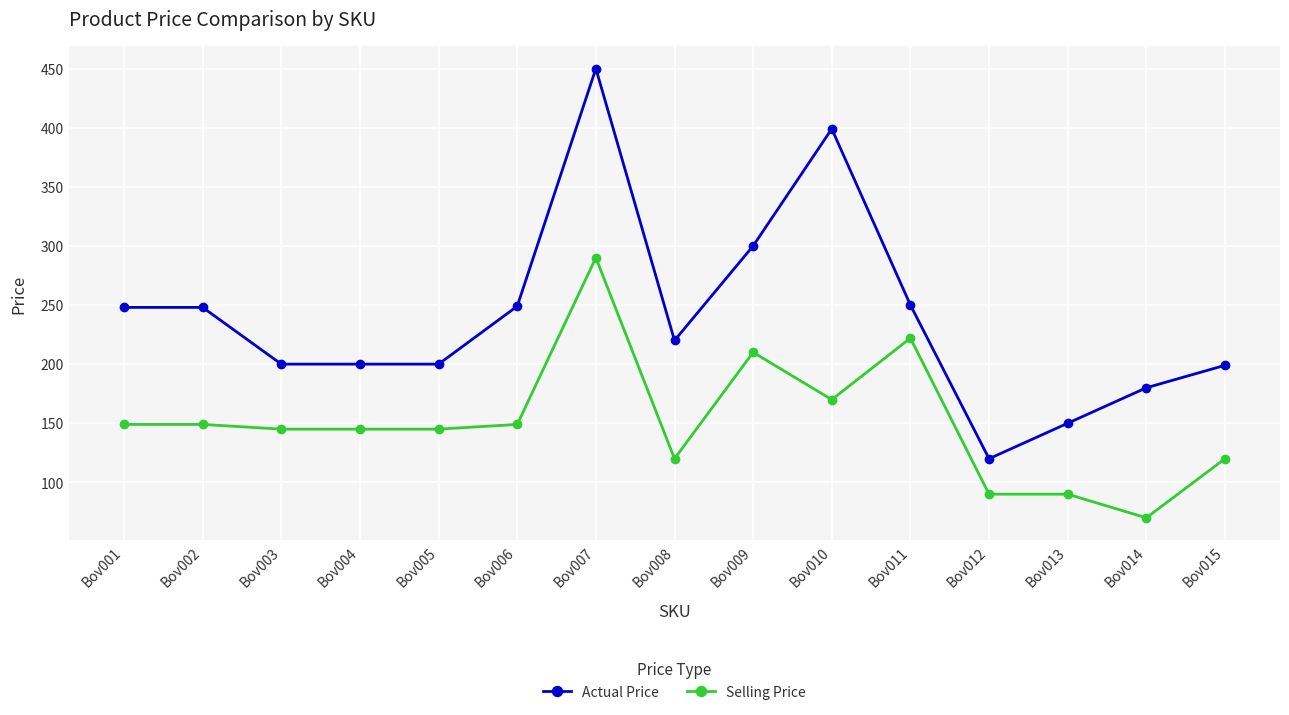

What is the approximate value of Selling Price at Bov007?

290